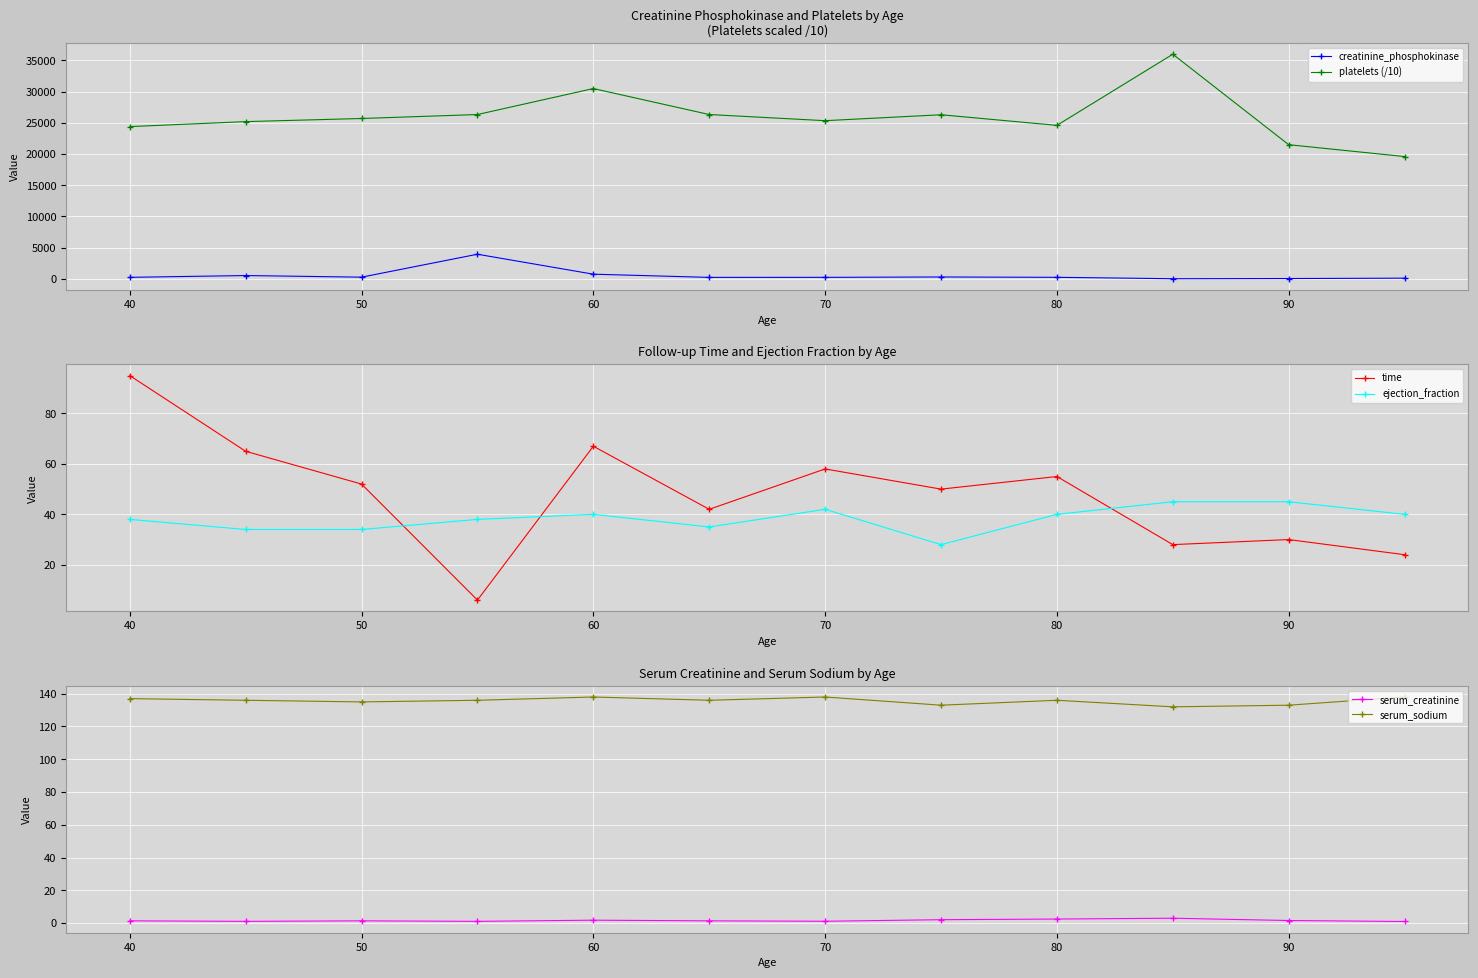

Is it true that serum_sodium equals 135.0 at 50?

True